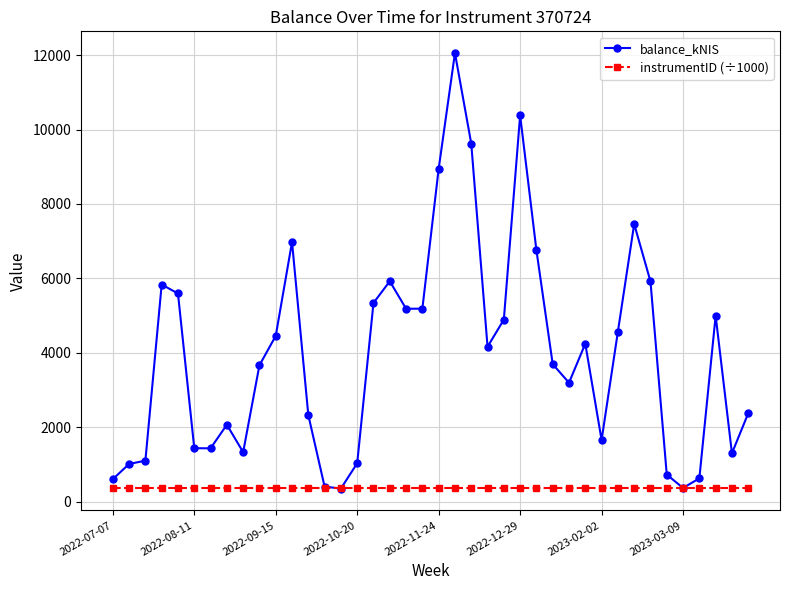

True or false: balance_kNIS has more than 2 interior local peaks.

True